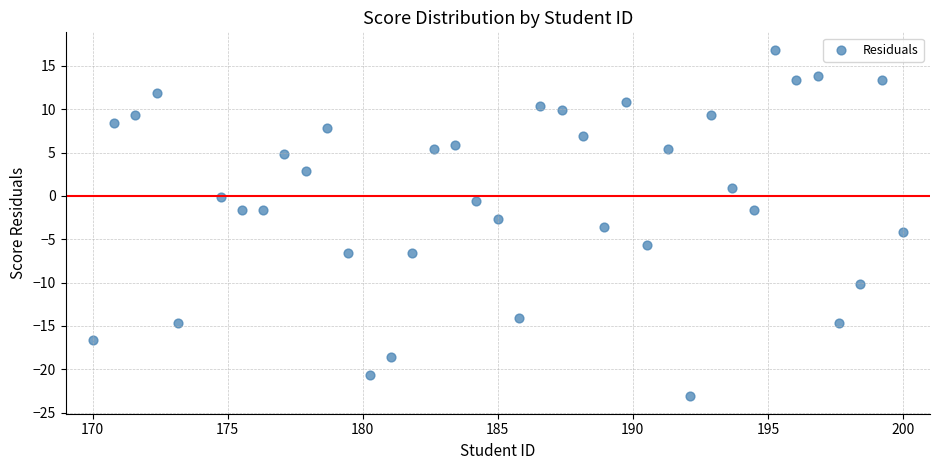

What is the range of Y values (max minus min)?

40.0